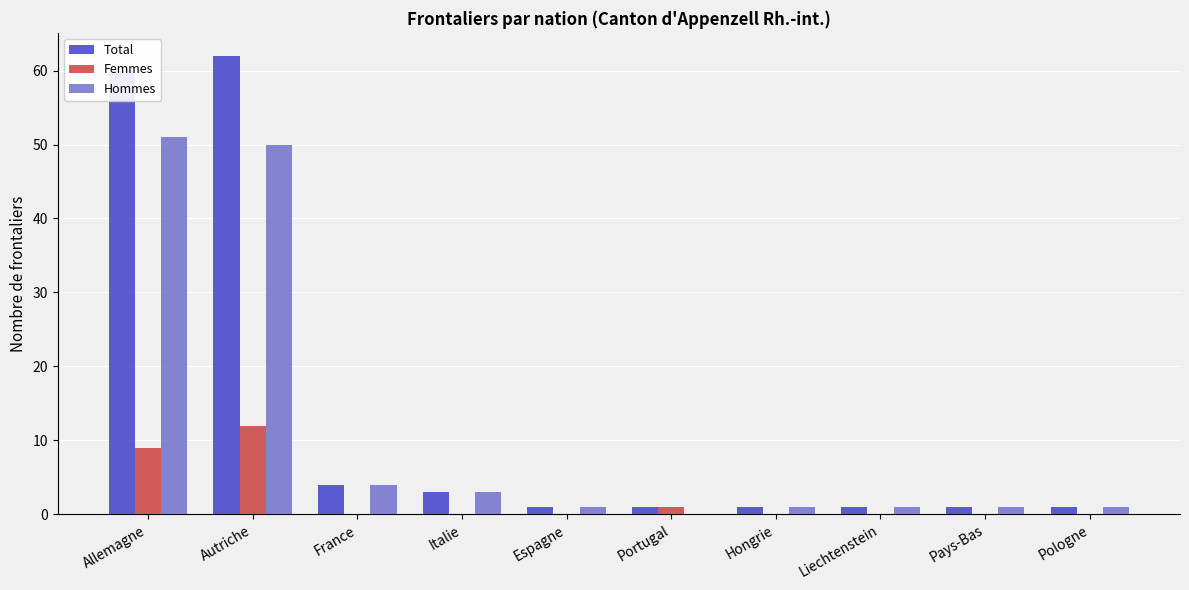

Are the bars horizontal?

No